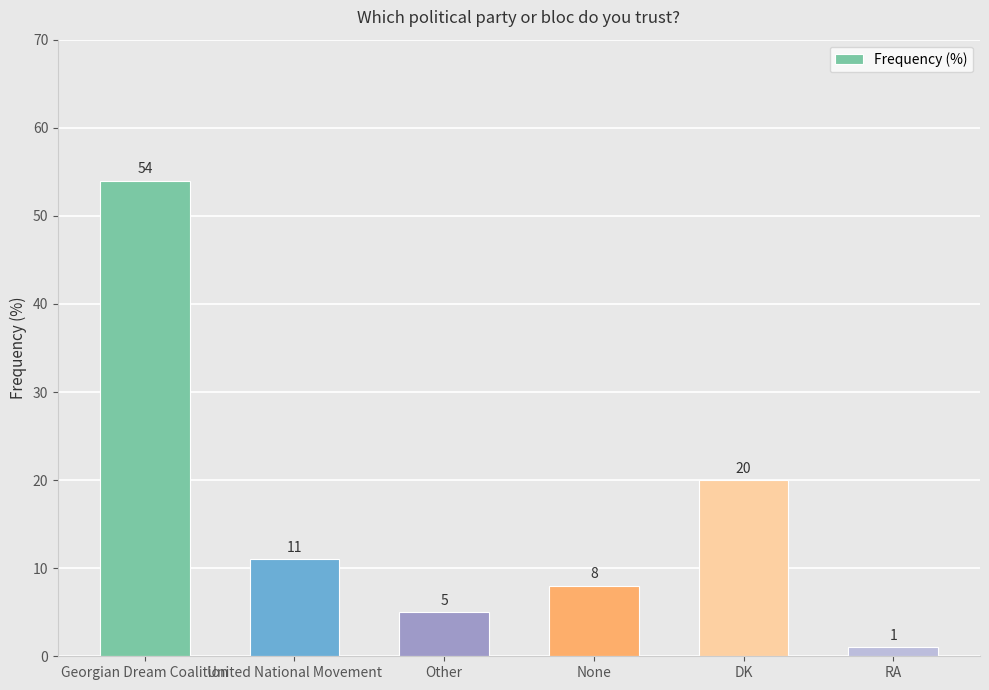

Approximately how many times larger is the value at Georgian Dream Coalition compared to United National Movement?

4.9